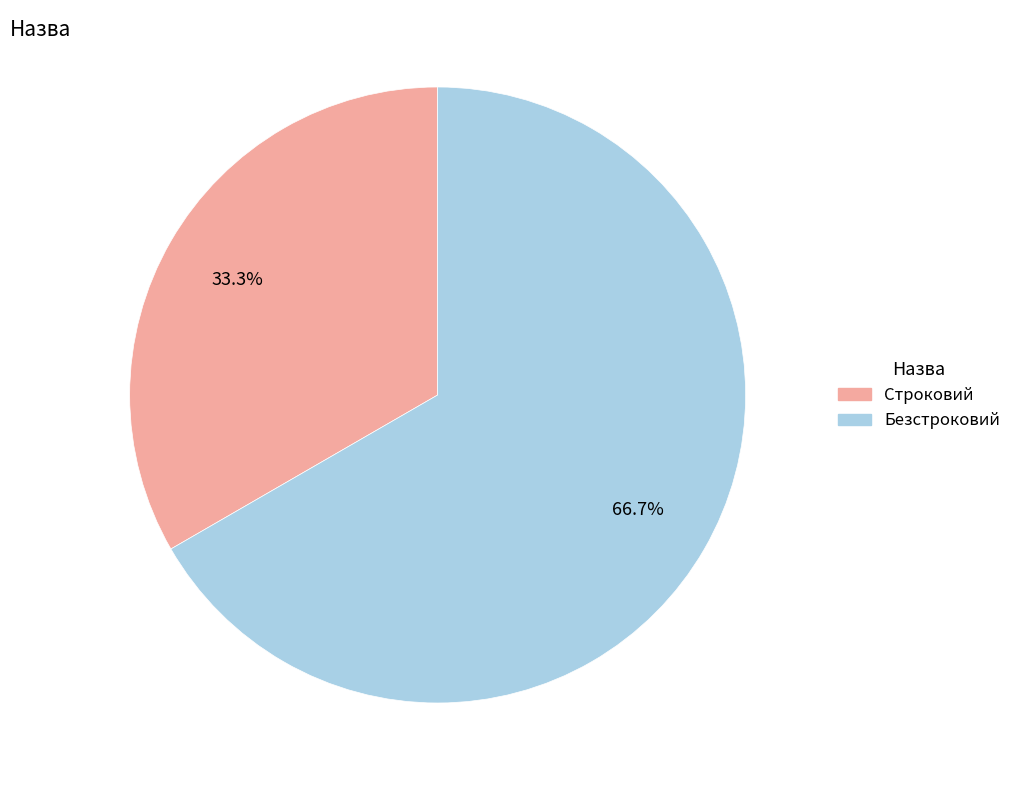

What percentage is the Безстроковий slice, to the nearest percent?

67%